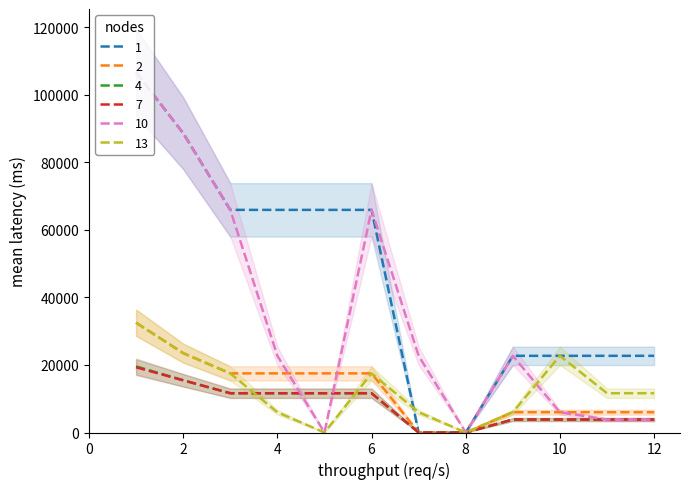

At how many categories does at least one series exceed 29608?

6